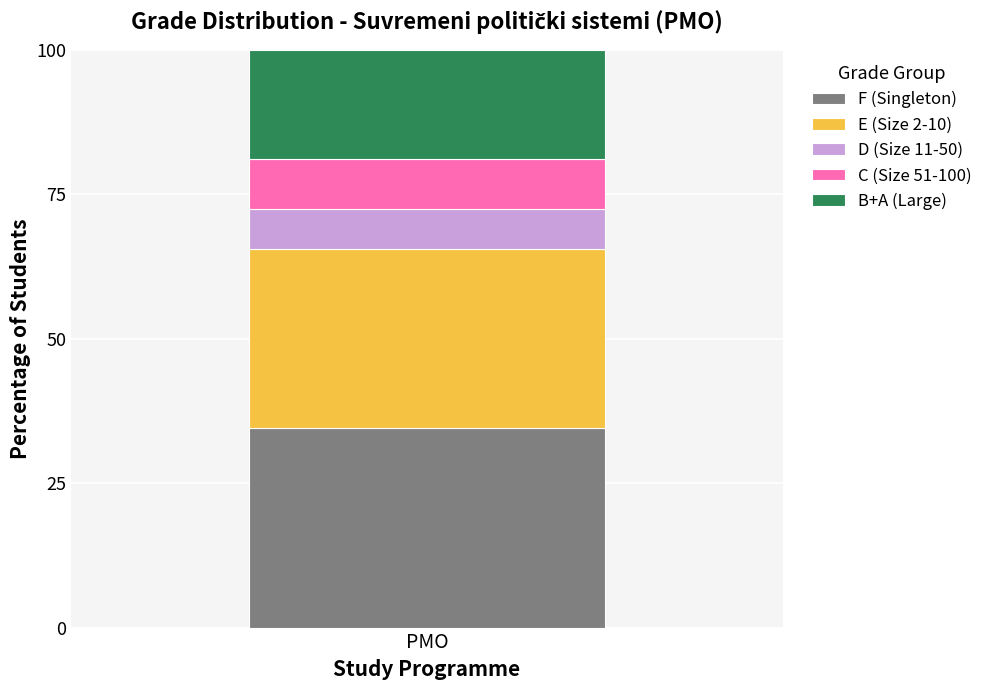

The F (Singleton) series shows 34.5 at PMO. True or false?

True